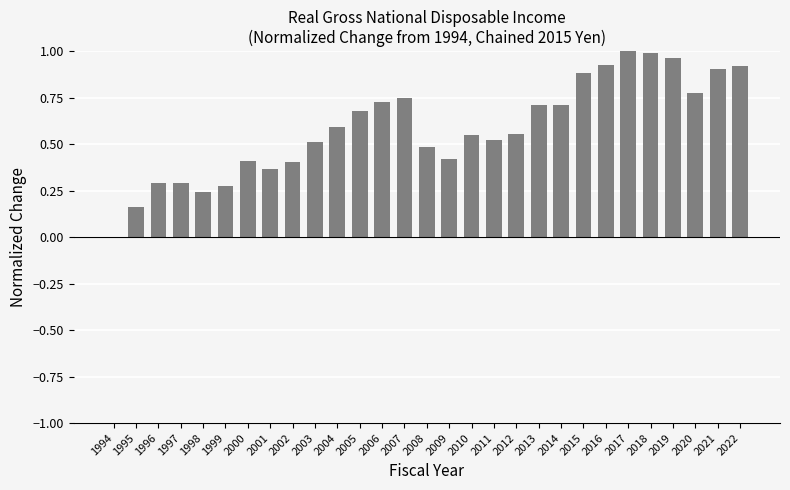

The value at 2011 is 0.5. True or false?

True